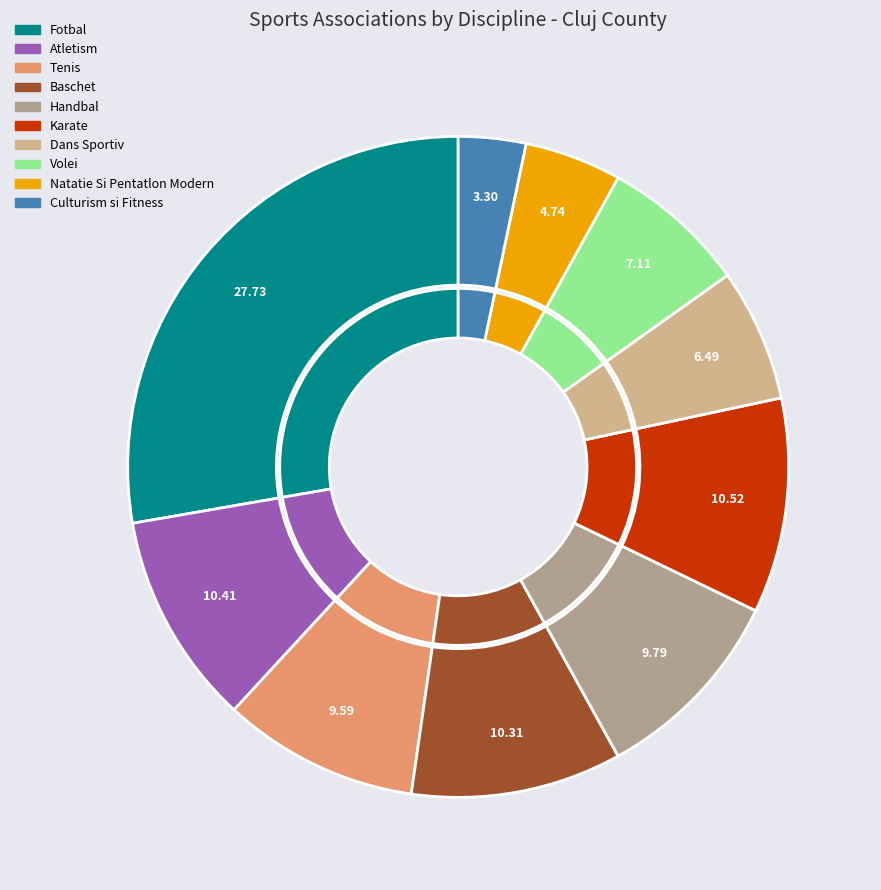

Does Volei represent more than half of the total?

No